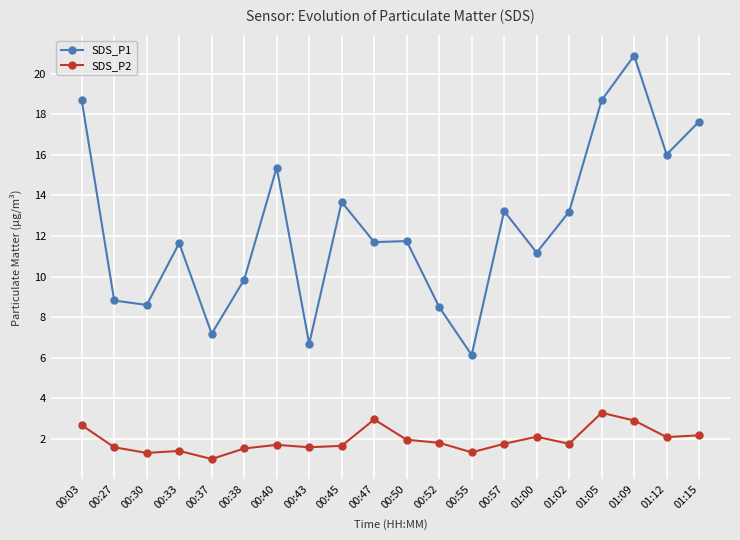

What is the sum of all SDS_P2 values?

38.5